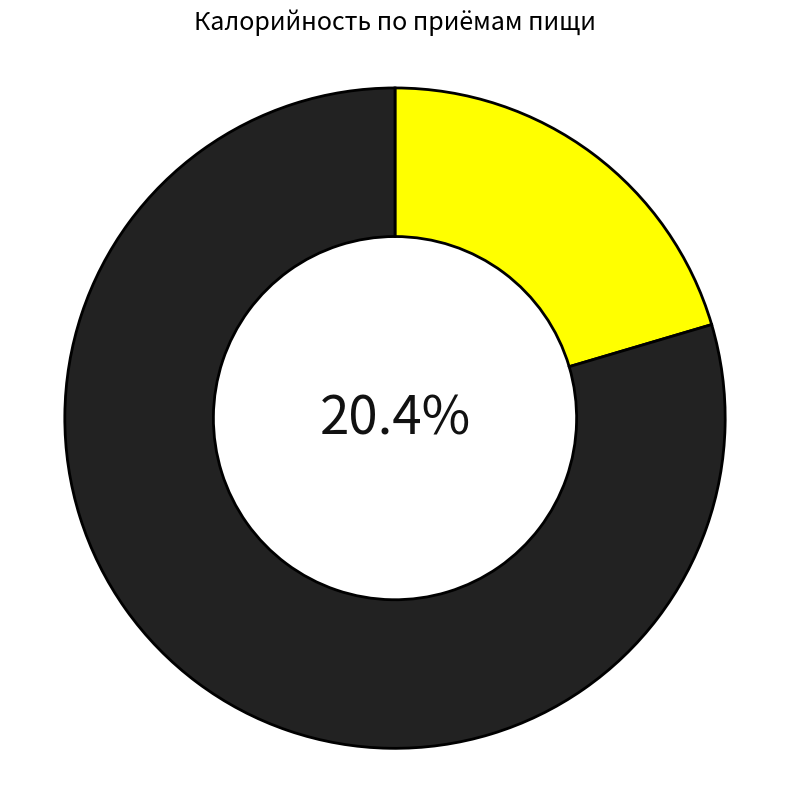

To the nearest percent, what is the difference between the largest and smallest slice percentages?

59%